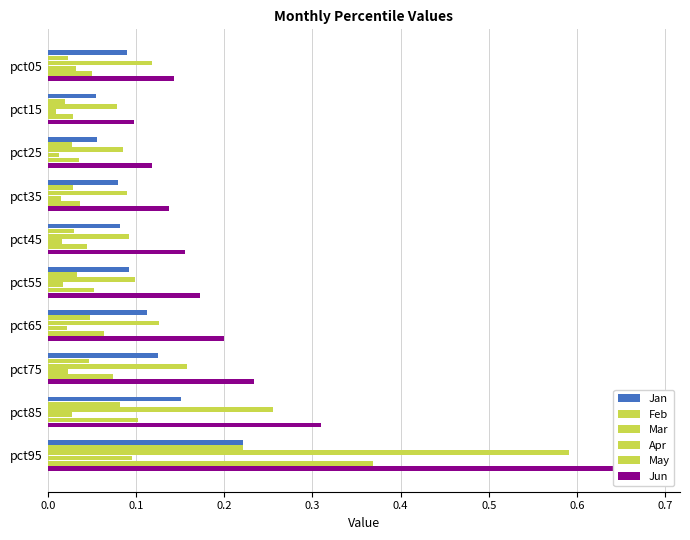

What are all the series names shown in the legend?

Jan, Feb, Mar, Apr, May, Jun